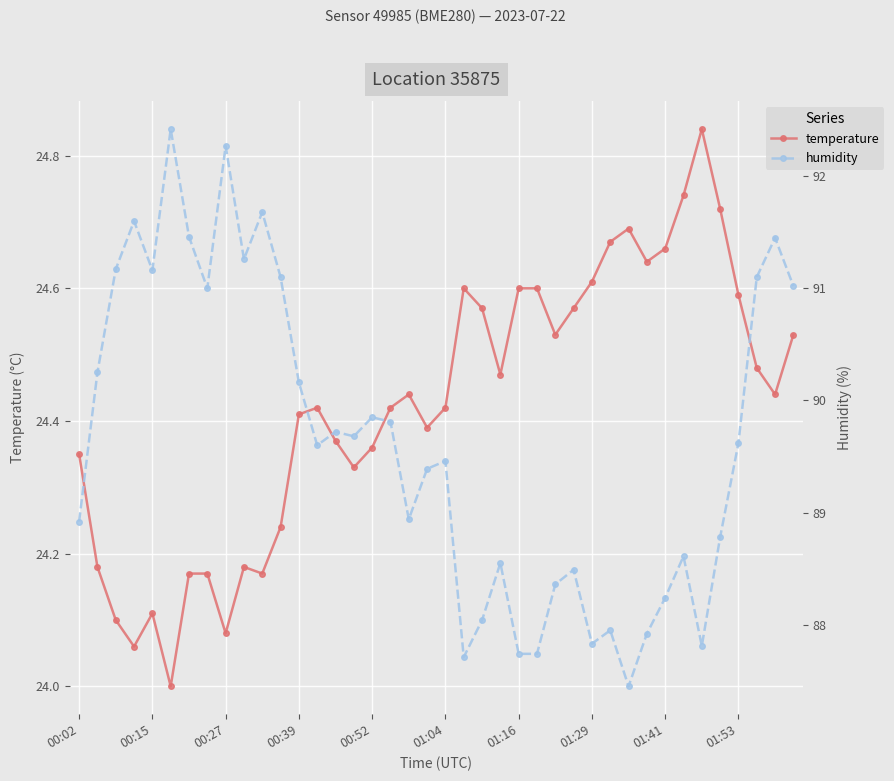

True or false: temperature has more than 2 points higher than both neighbors.

True